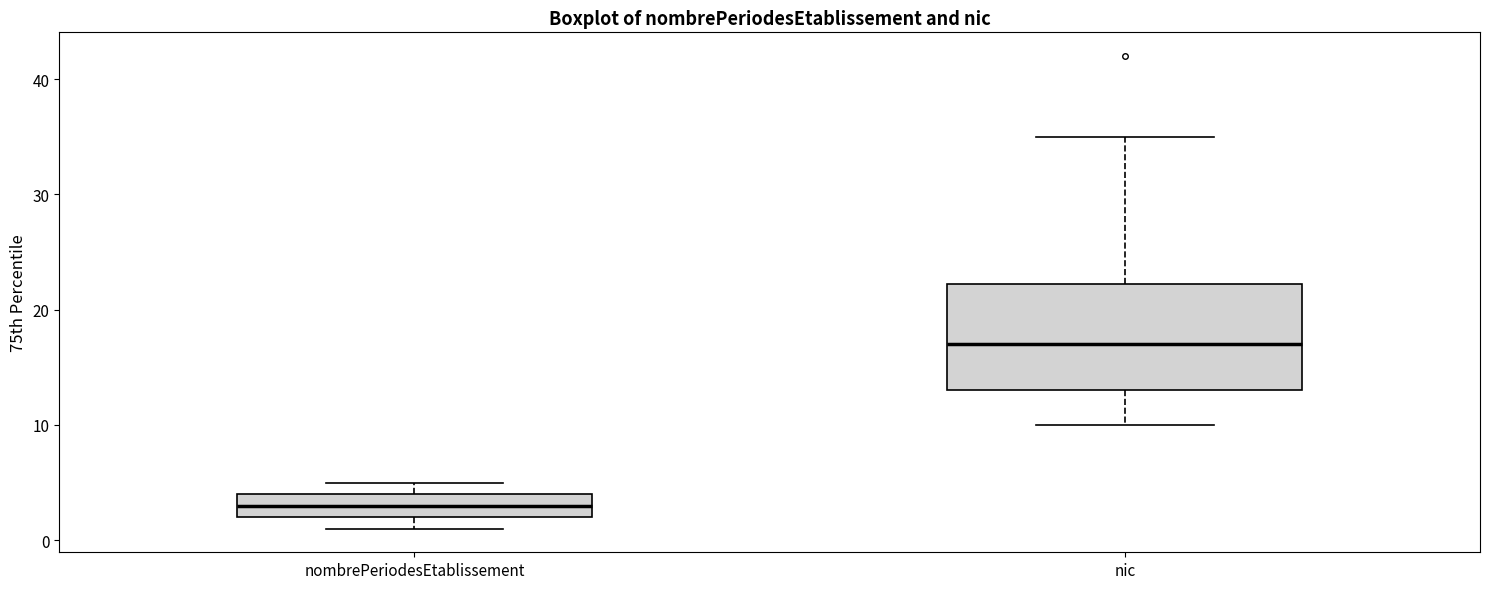

Comparing the boxes themselves (not the whiskers), which one is the tallest?

nic